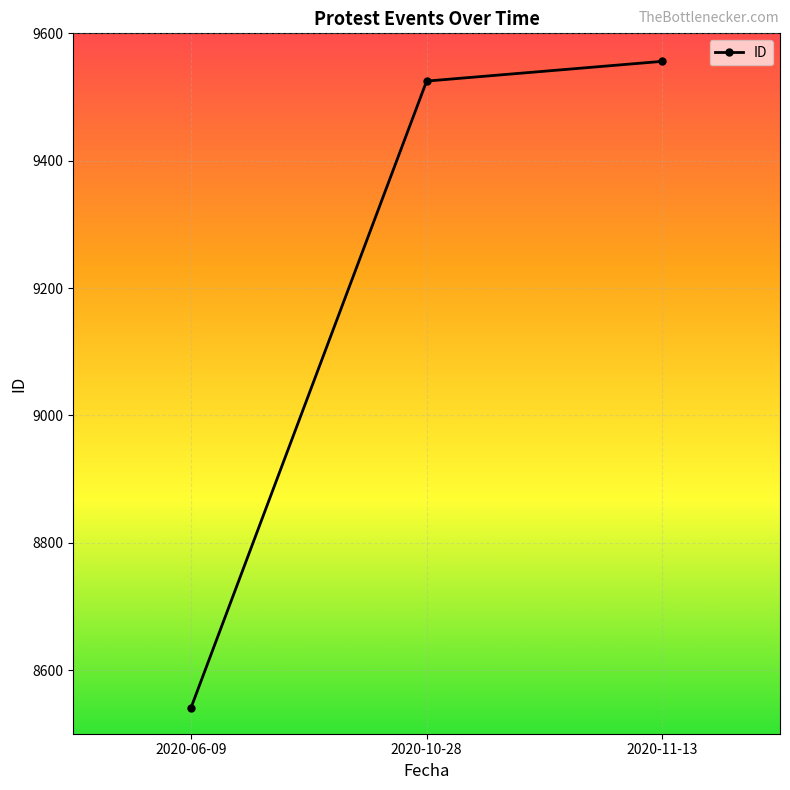

How many data points does each series have?

3